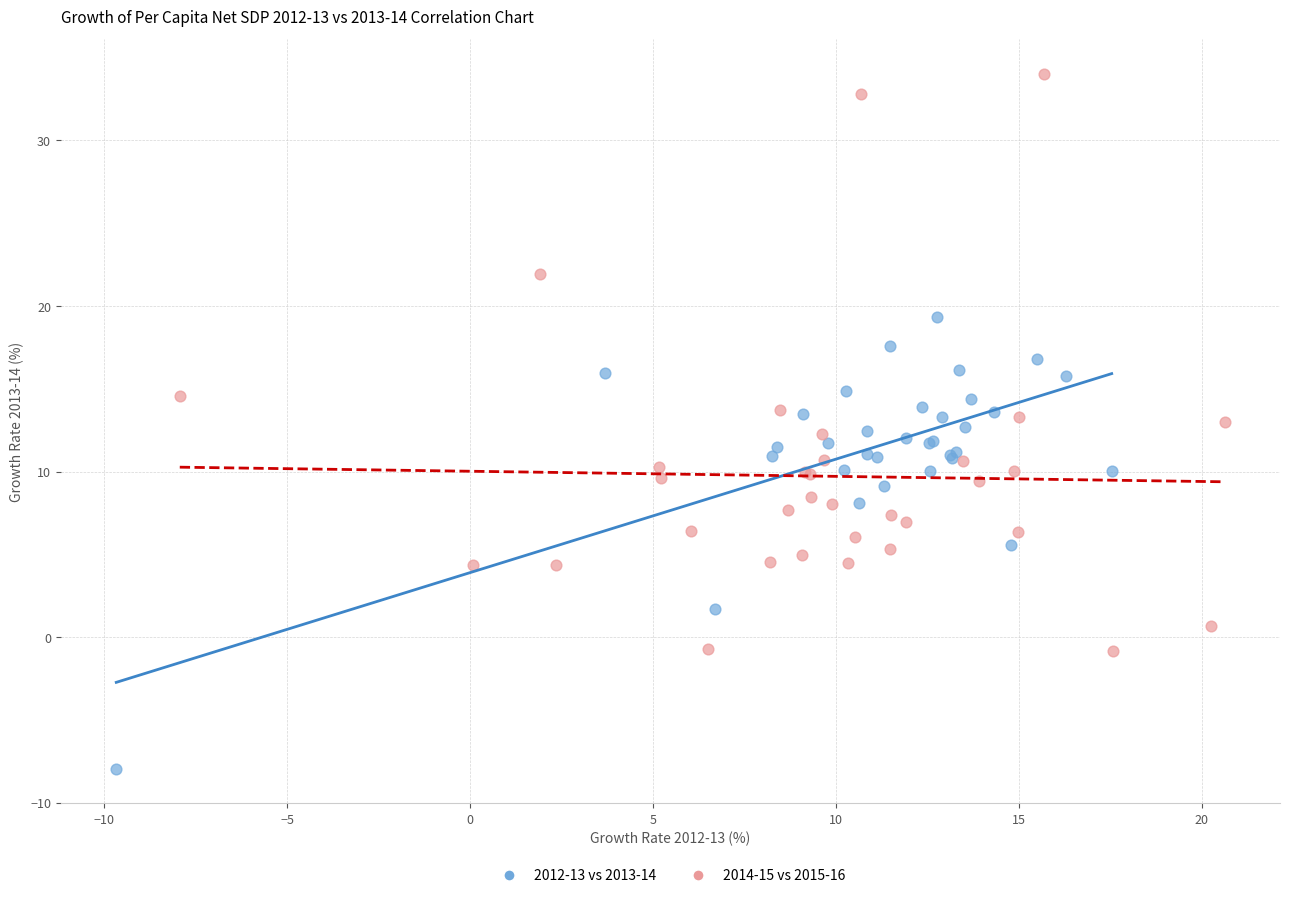

Which series has the widest spread of Y values?

2014-15 vs 2015-16